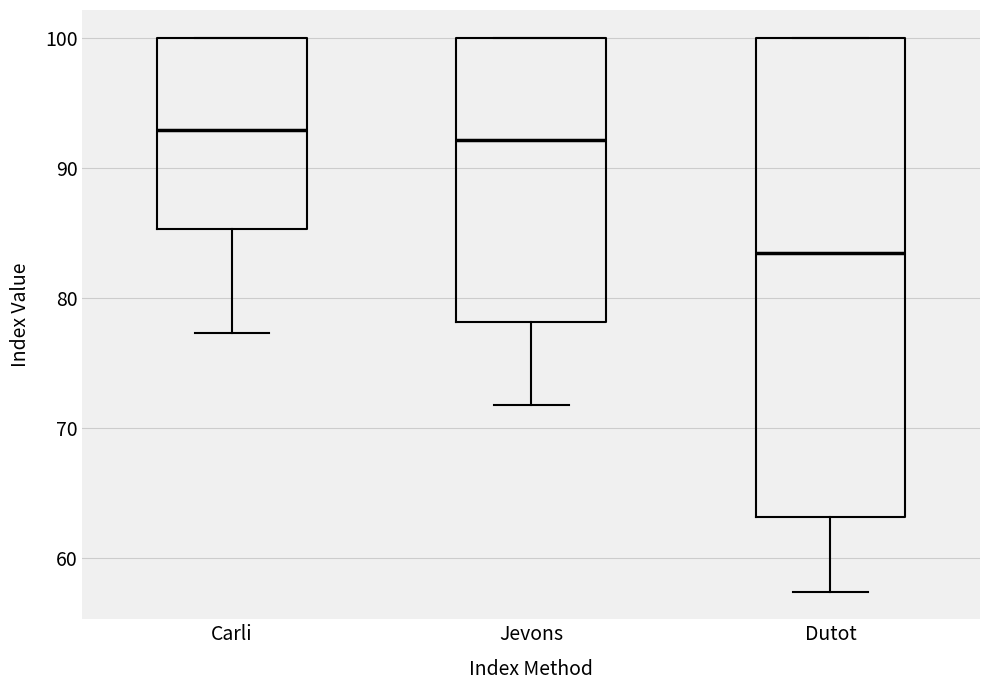

Which box has the lowest median line?

Dutot